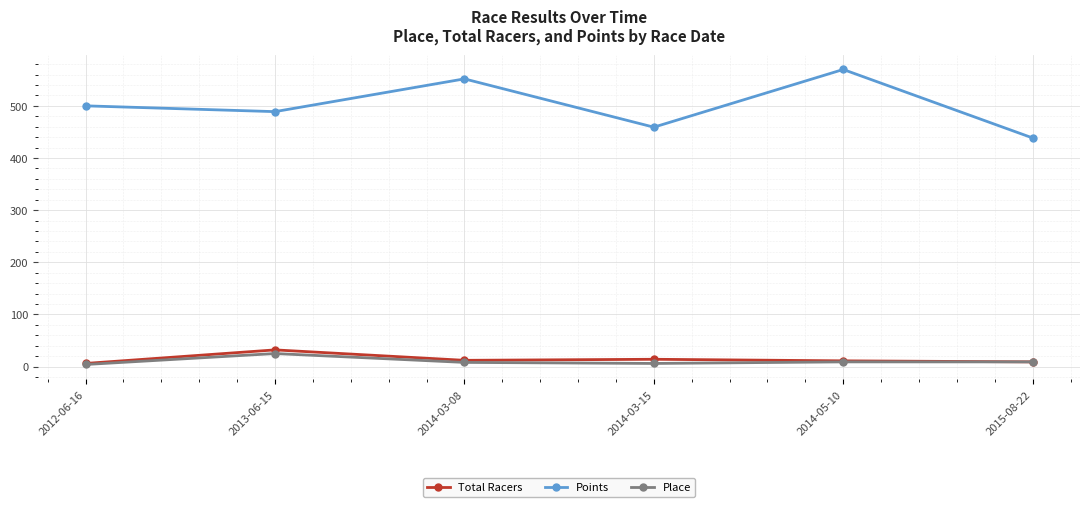

What is the total value across all series at 2013-06-15?

545.9